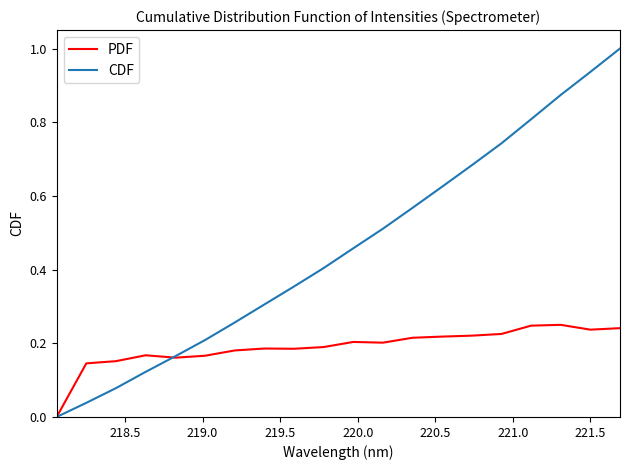

List the series in order of their peak value, lowest first.

PDF, CDF